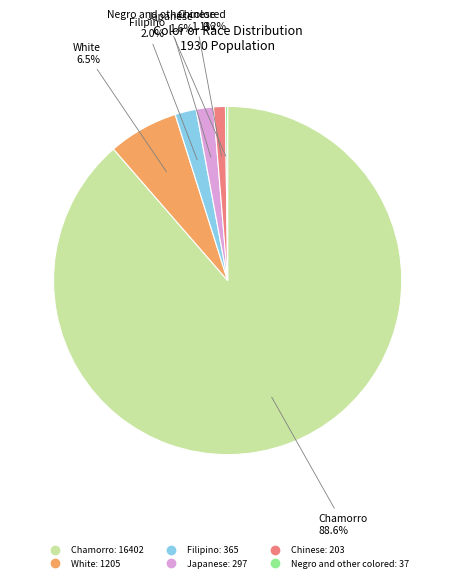

Between Japanese and Chamorro, which is larger?

Chamorro